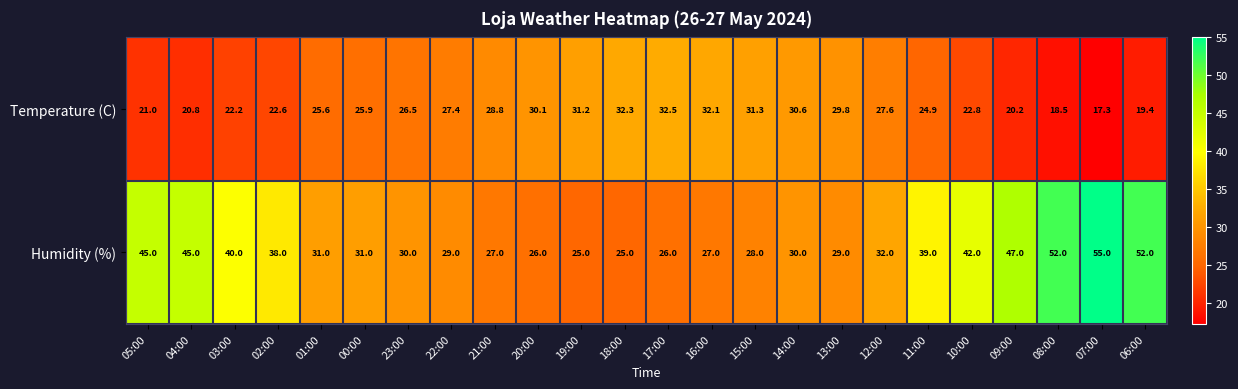

The Temperature (C) series shows 22.2 at 03:00. True or false?

True